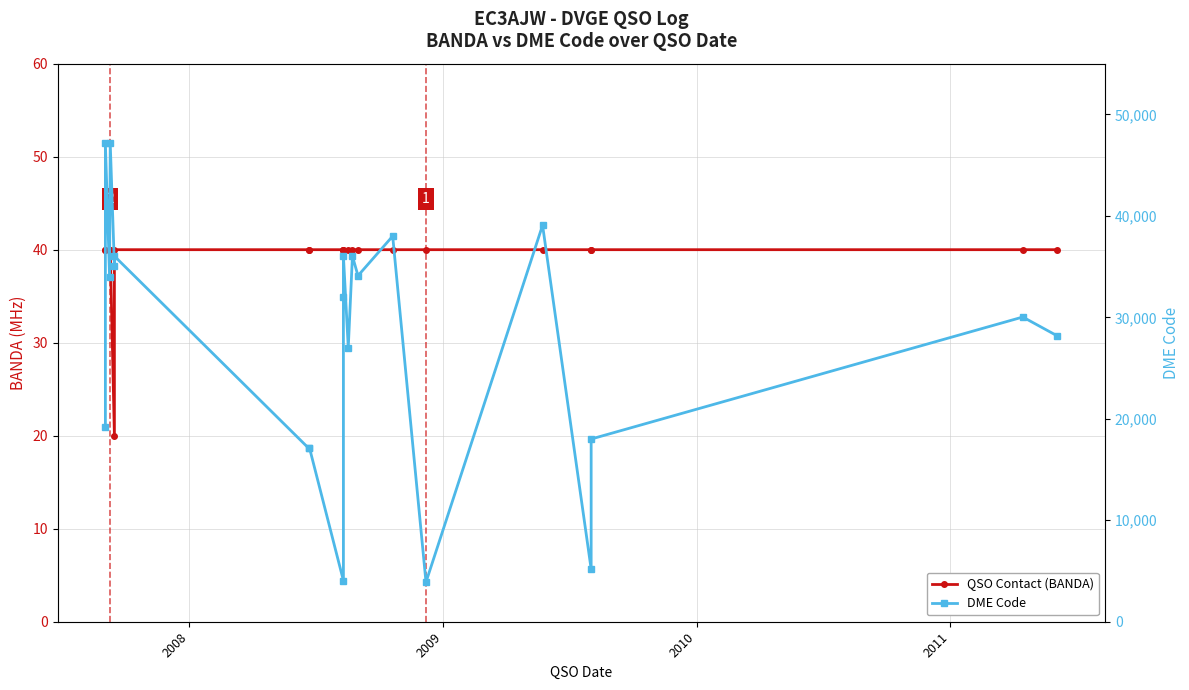

What is the value of the DME Code point at the 16th from the left?

3903